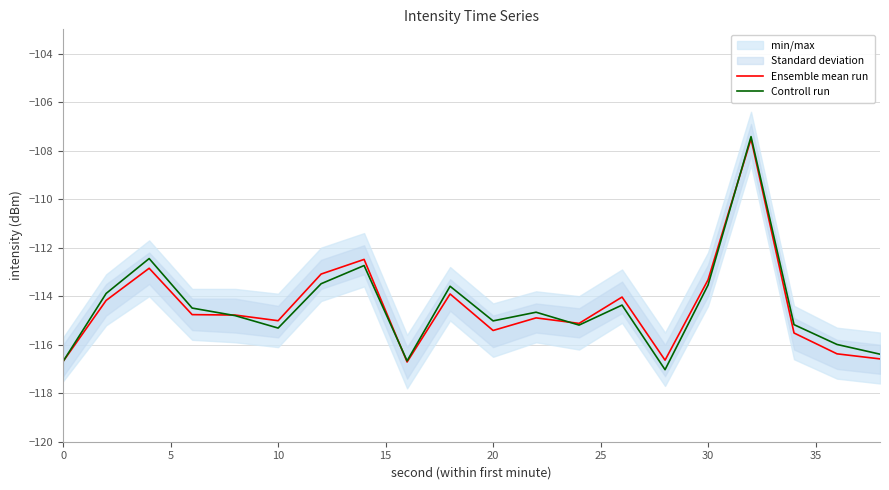

What is the maximum value for Ensemble mean run?

-107.5